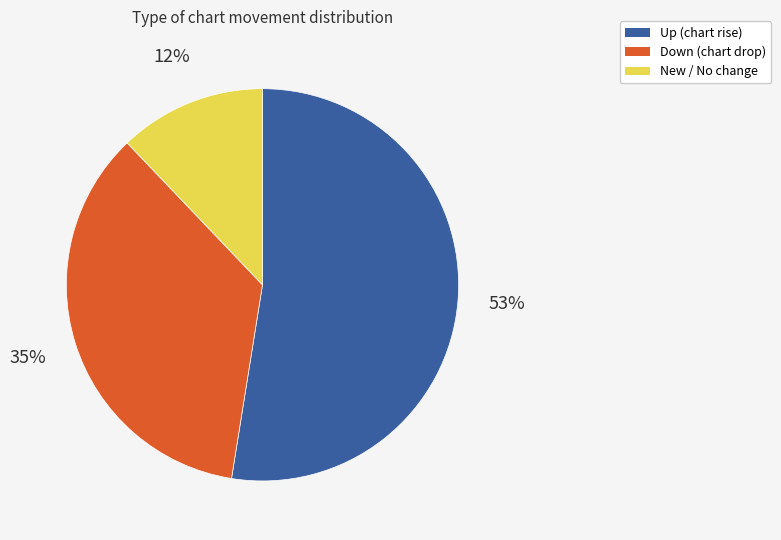

To the nearest percent, what is the average slice percentage?

33%